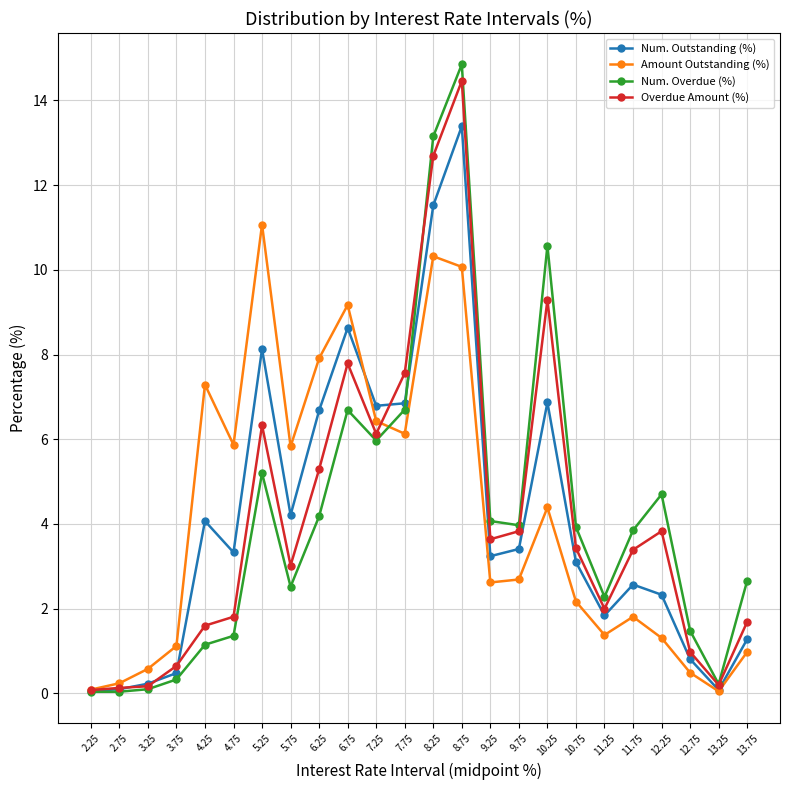

What is the label of the 6th point from the right?

11.25